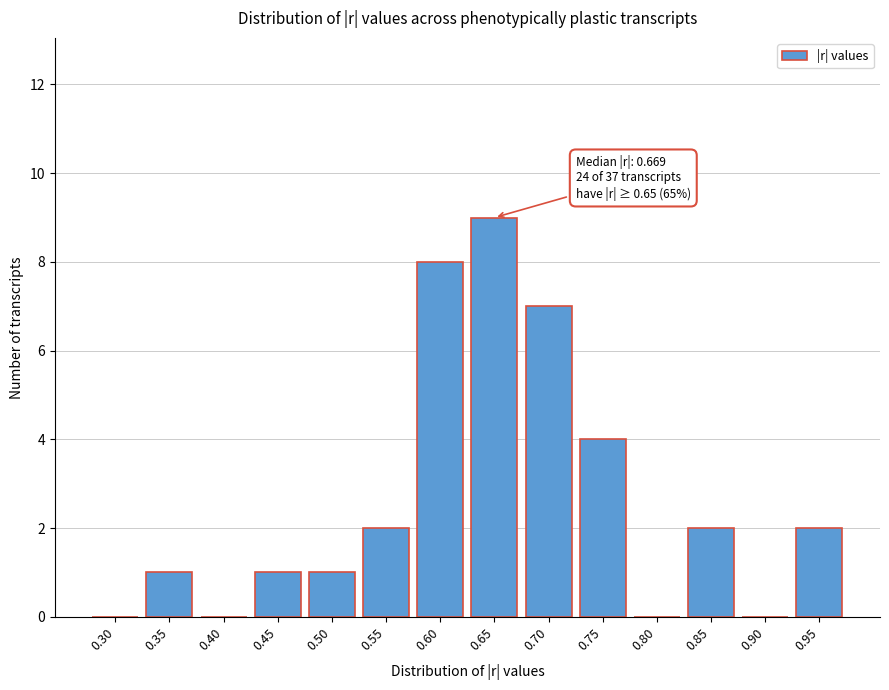

Reading right to left, what are all the values shown in this chart?

0.95=2	0.90=0	0.85=2	0.80=0	0.75=4	0.70=7	0.65=9	0.60=8	0.55=2	0.50=1	0.45=1	0.40=0	0.35=1	0.30=0